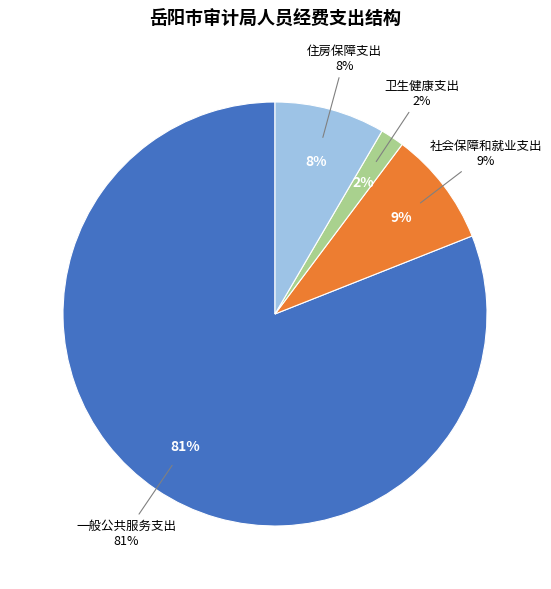

Which slice is the smallest?

卫生健康支出